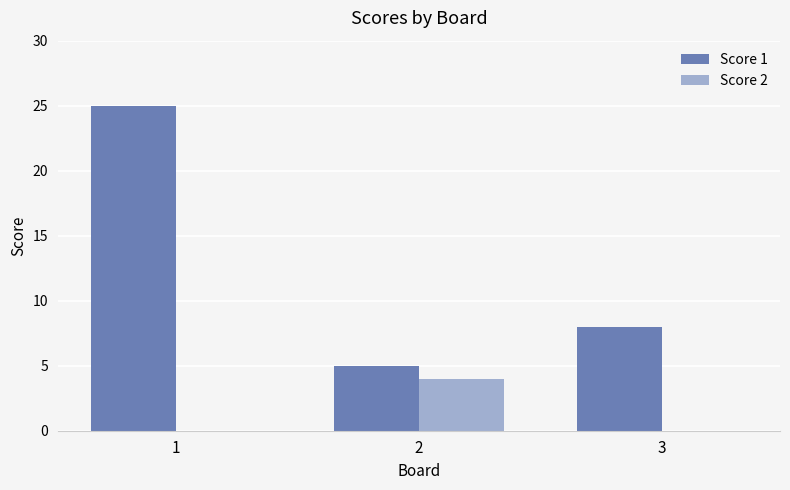

How many data points does each series have?

3